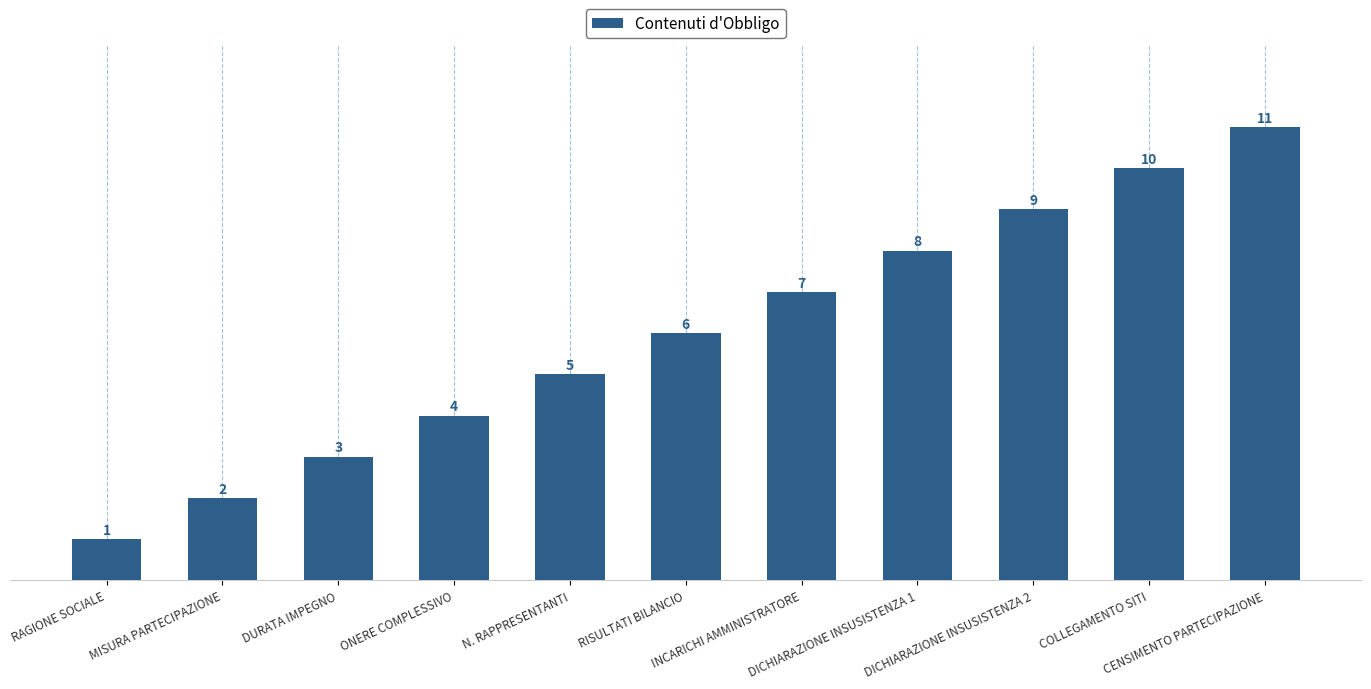

How many values are between 3 and 9?

7